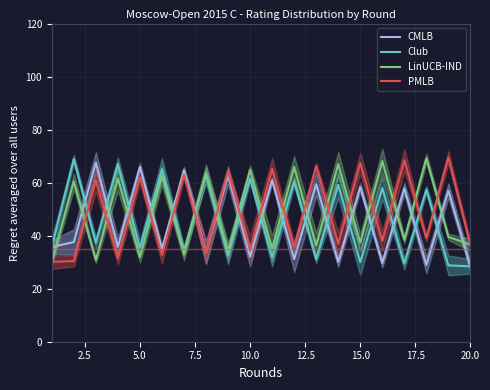

What is the maximum value for LinUCB-IND?

69.2